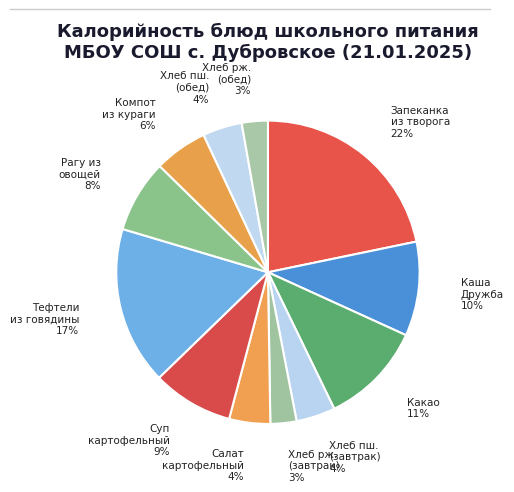

Count the number of slices in the pie.

12